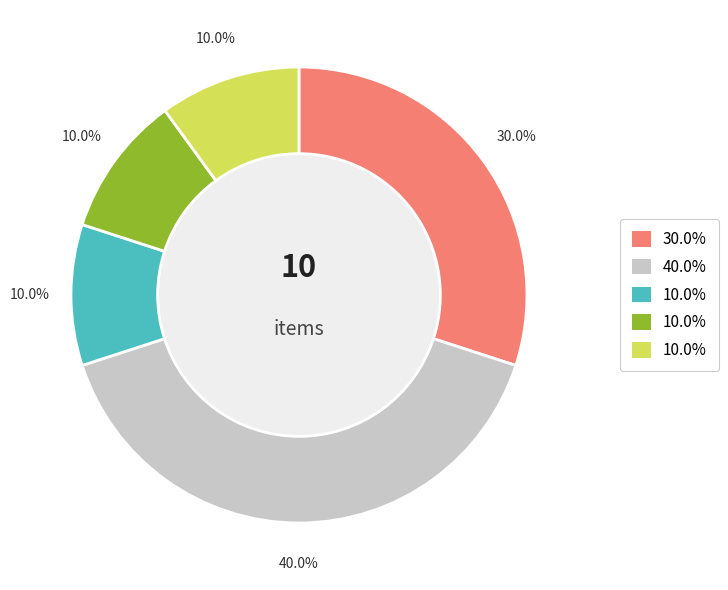

Is there a majority slice in this chart?

No